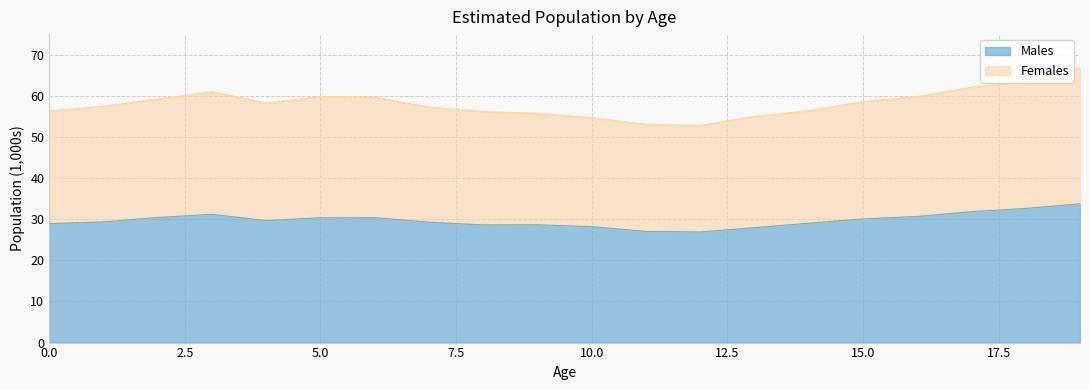

Which category has the lowest value across all series?

12